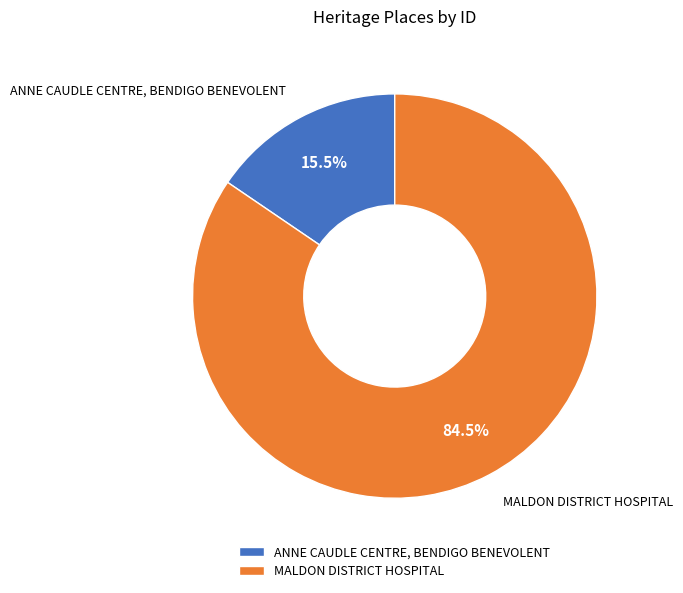

Is ANNE CAUDLE CENTRE, BENDIGO BENEVOLENT the majority of the pie?

No